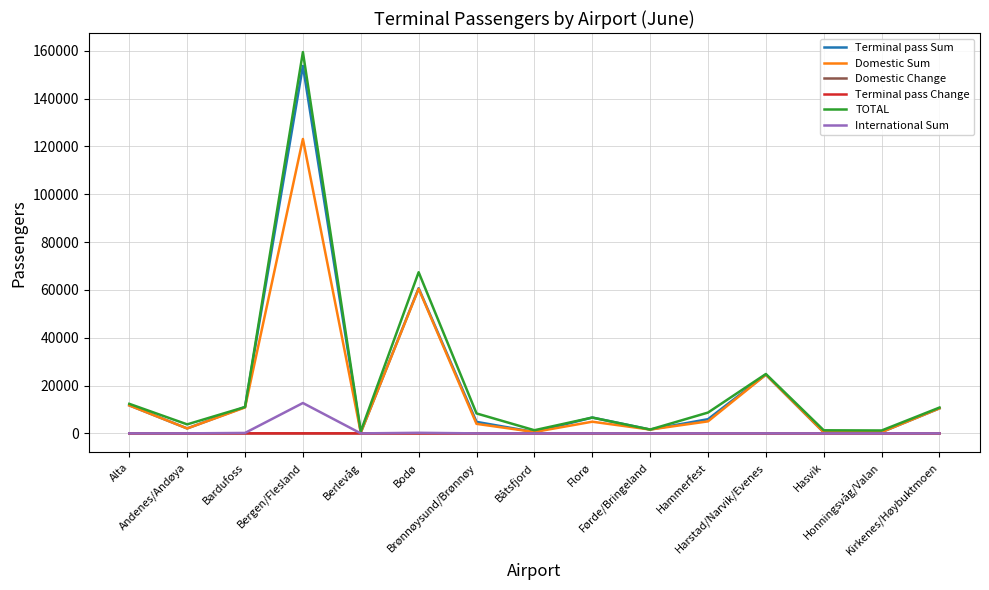

Which series has the largest range (max minus min)?

TOTAL